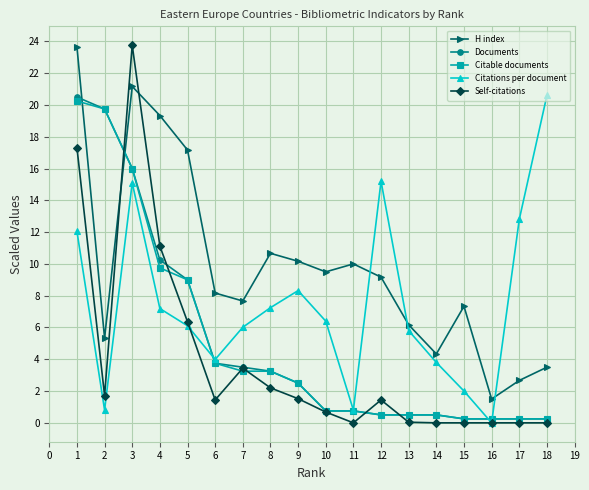

Which series changed the most between 8 and 14?

H index